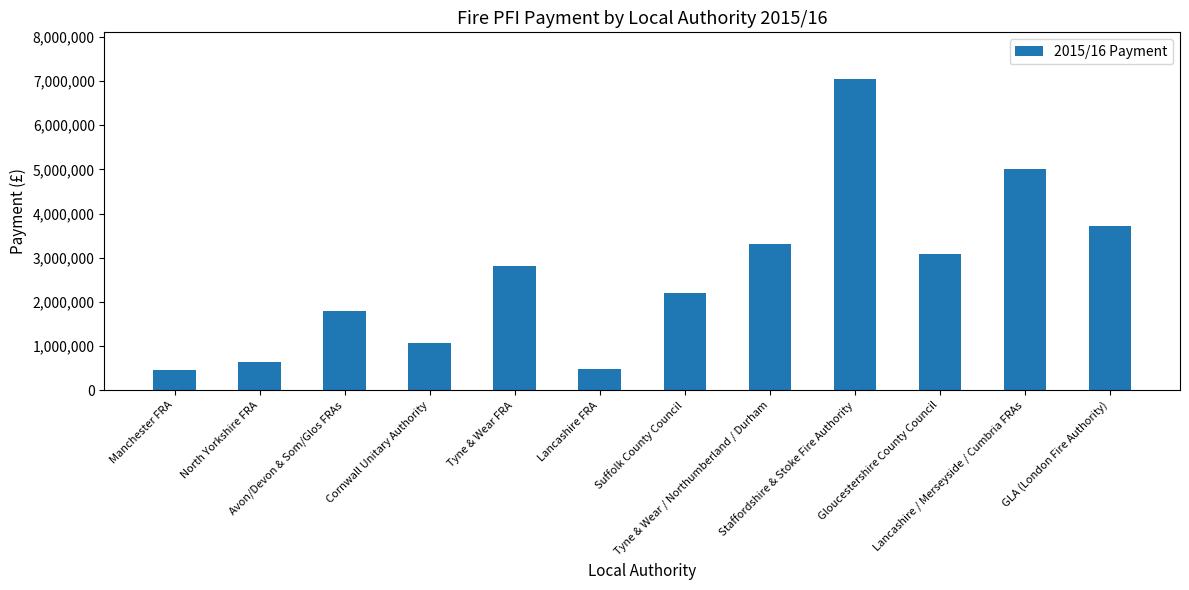

What is the maximum value shown in the chart?

7044377